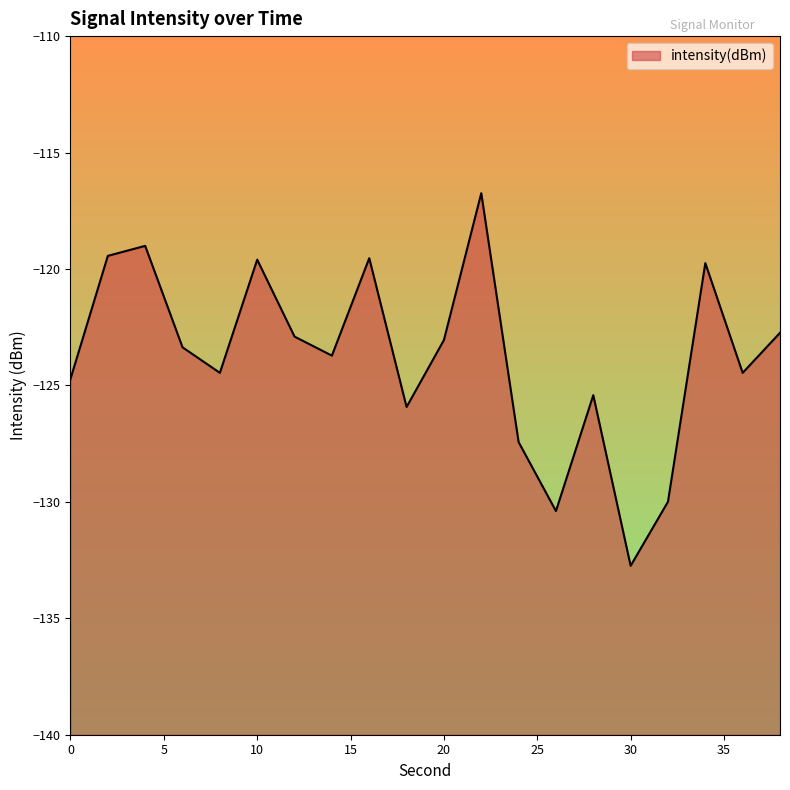

Between 22 and 8, which is larger?

22